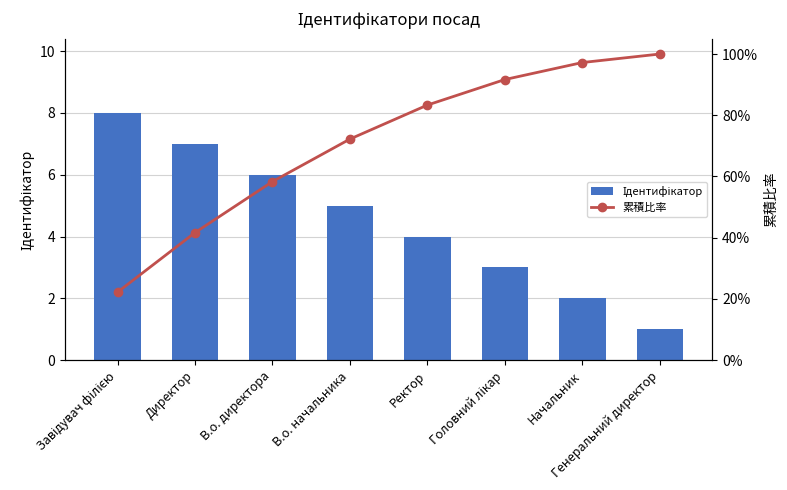

At which label is Ідентифікатор closest to 4?

Ректор